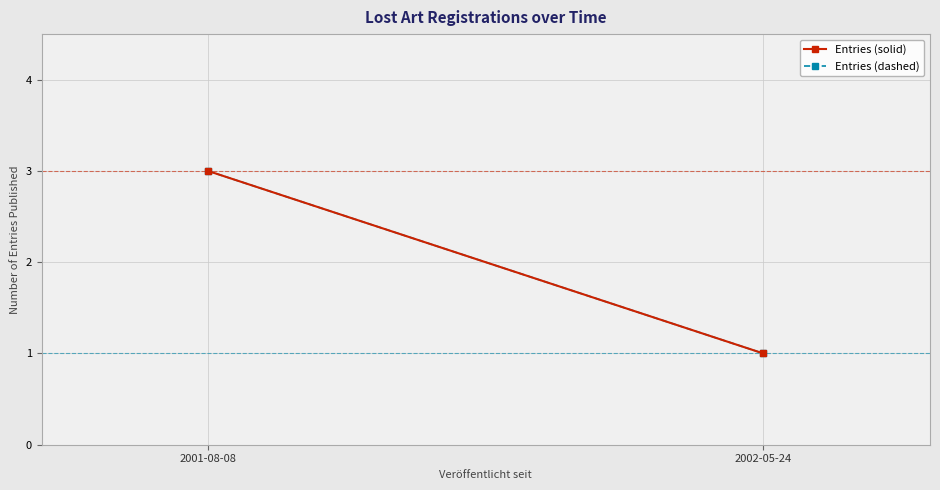

List the labels in order of Entries (solid) value, largest first.

2001-08-08, 2002-05-24